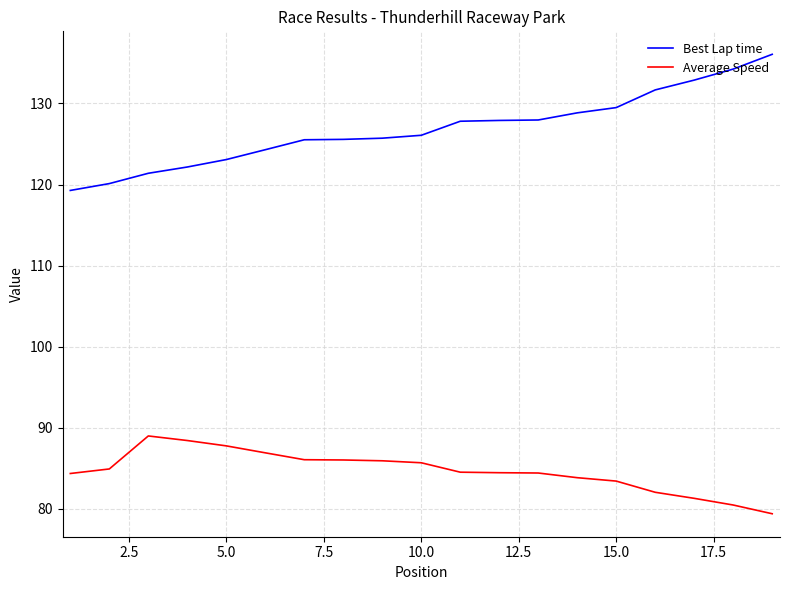

List the series in order of their peak value, highest first.

Best Lap time, Average Speed